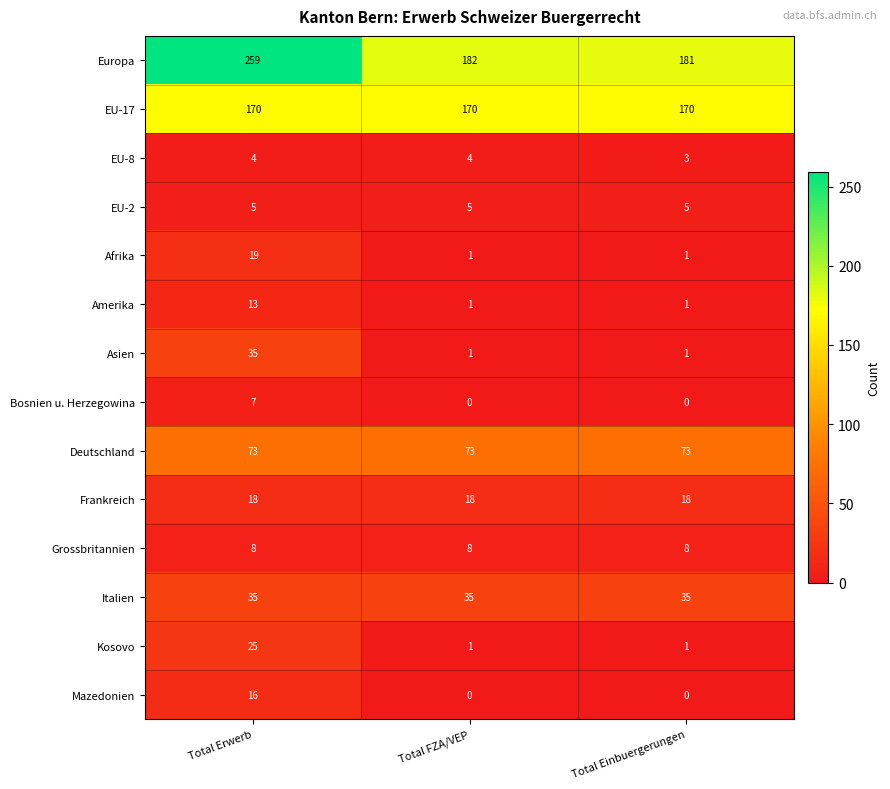

At how many categories does at least one series exceed 243?

1